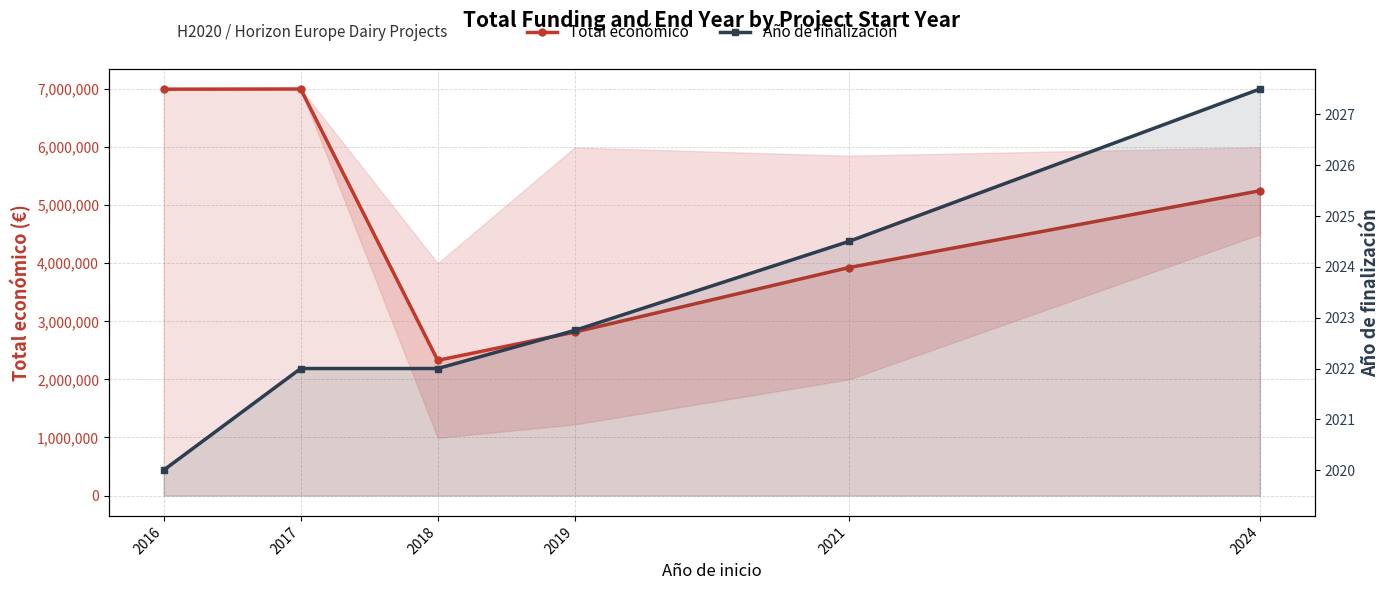

How many values in the Año de finalización series exceed 2022?

3